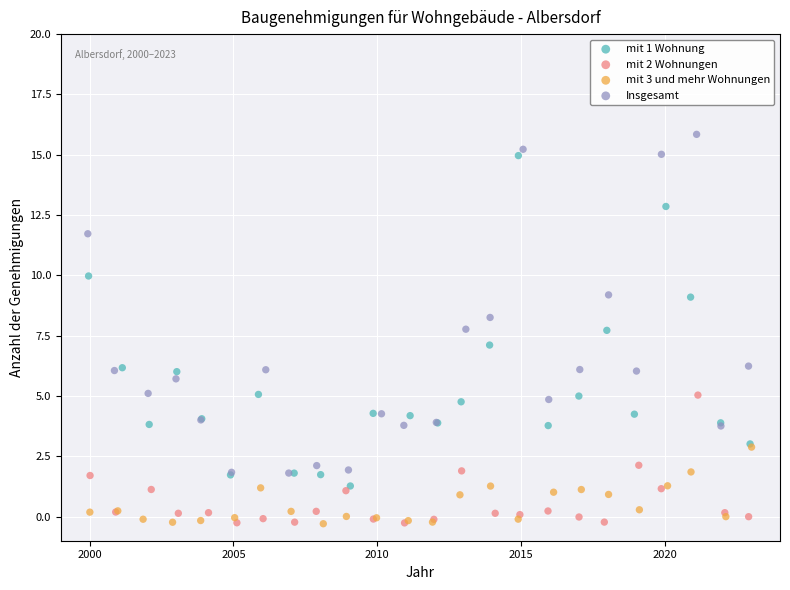

What are all the series names shown in the legend?

mit 1 Wohnung, mit 2 Wohnungen, mit 3 und mehr Wohnungen, Insgesamt